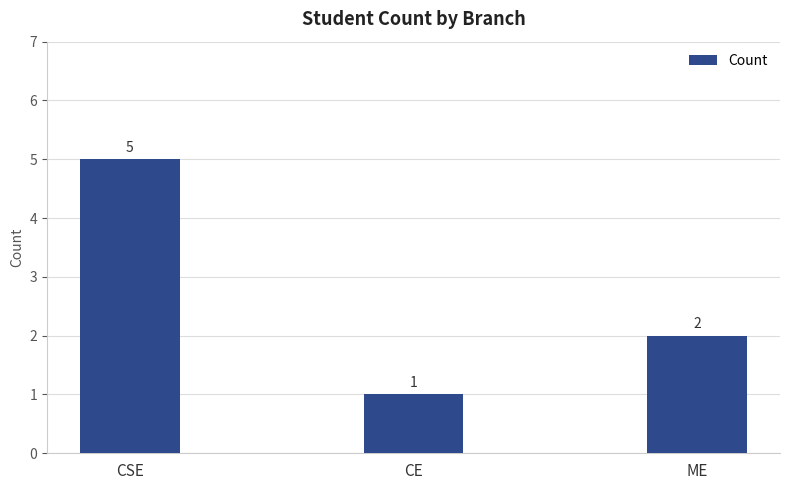

What is the greatest value displayed?

5